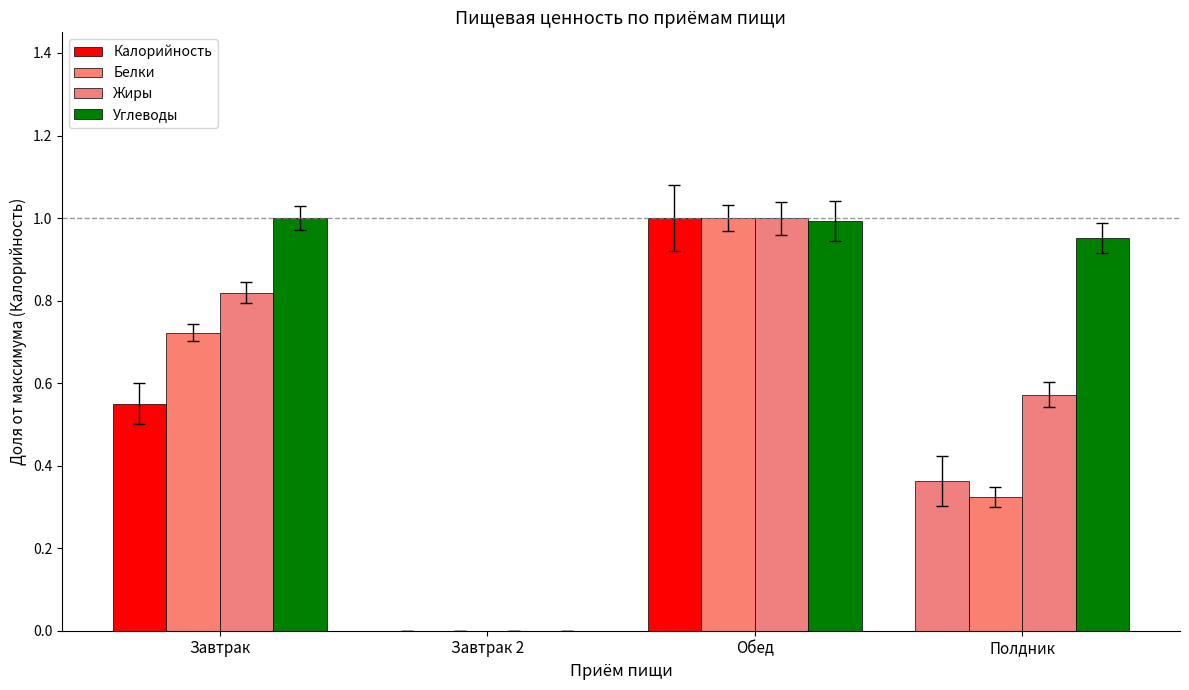

Are the bars horizontal?

No